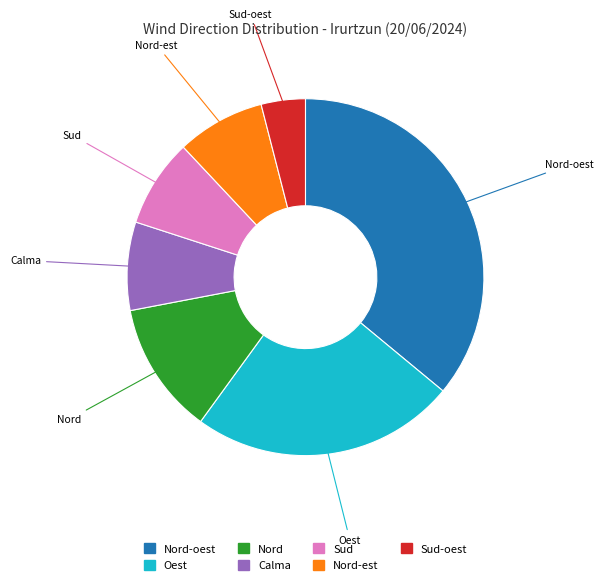

Is there any slice that represents more than half of the pie?

No